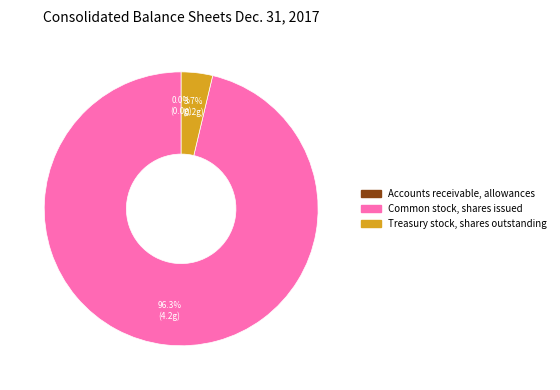

What percentage is NOT represented by Common stock, shares issued?

3.7%